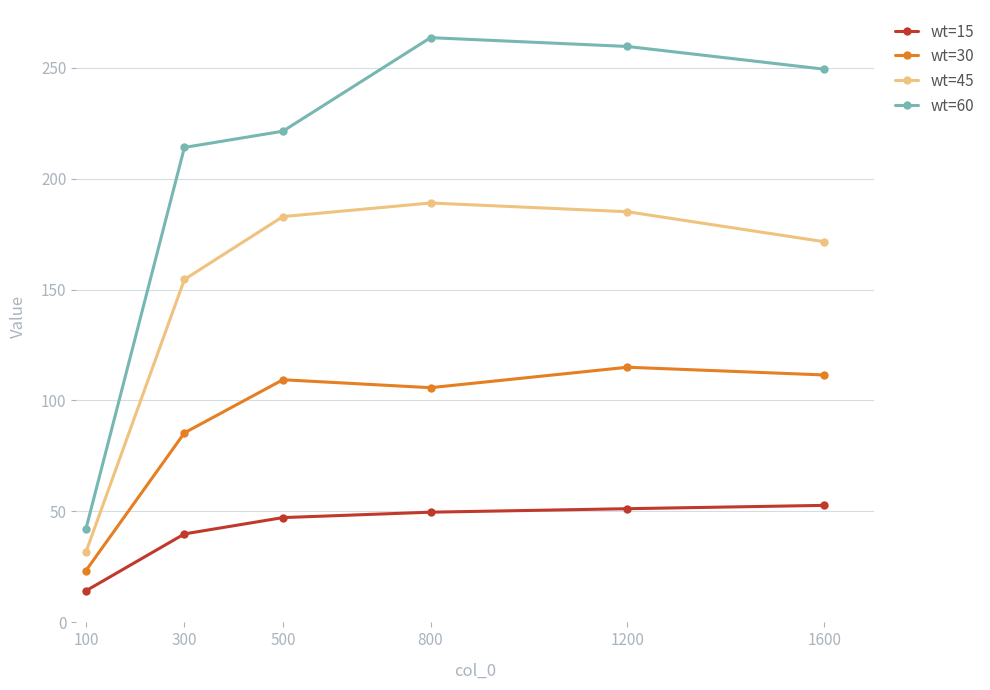

True or false: wt=15 has more than 1 interior local peaks.

False